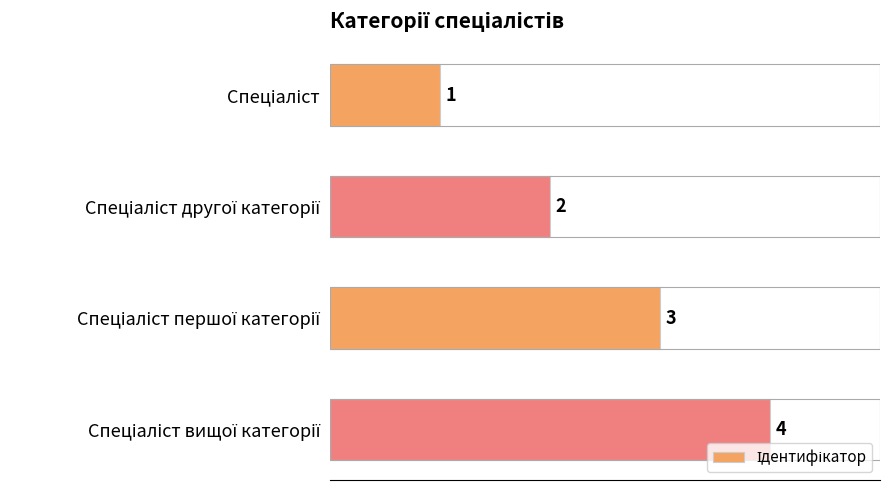

How many values are between 2 and 4?

3